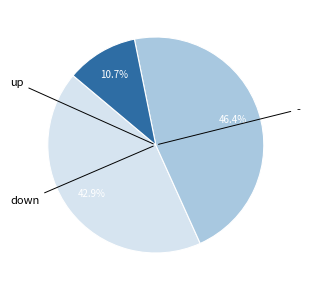

Does any single category account for the majority?

No